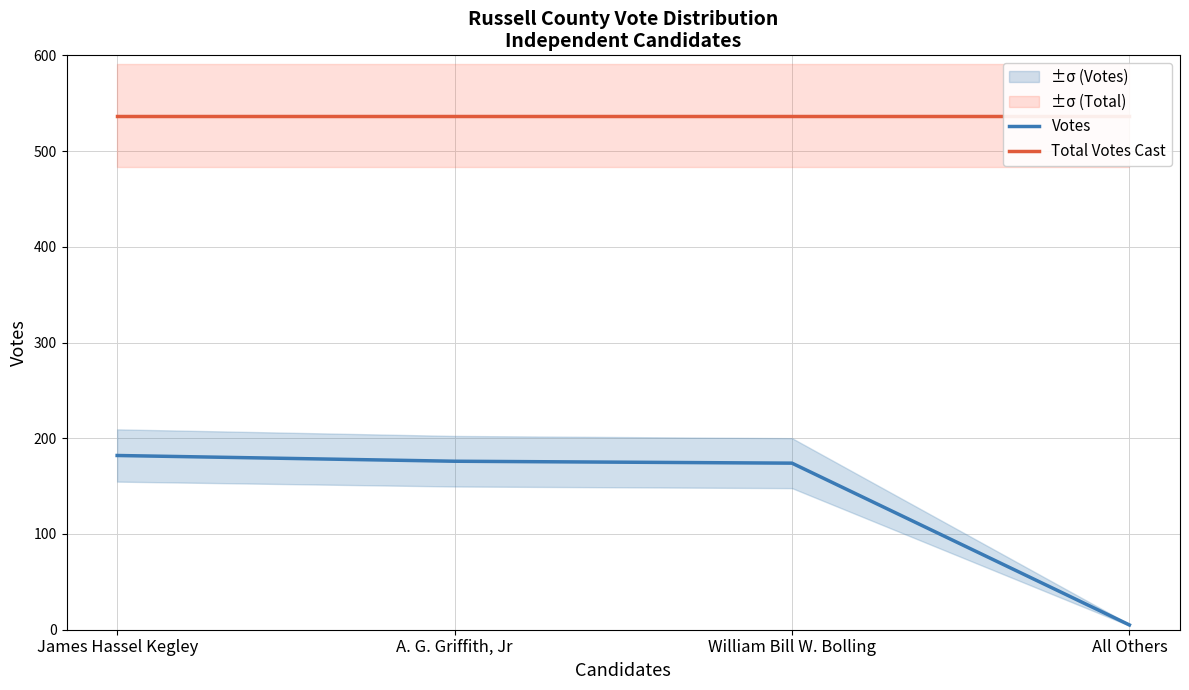

Is this an area chart (filled region under the line)?

No